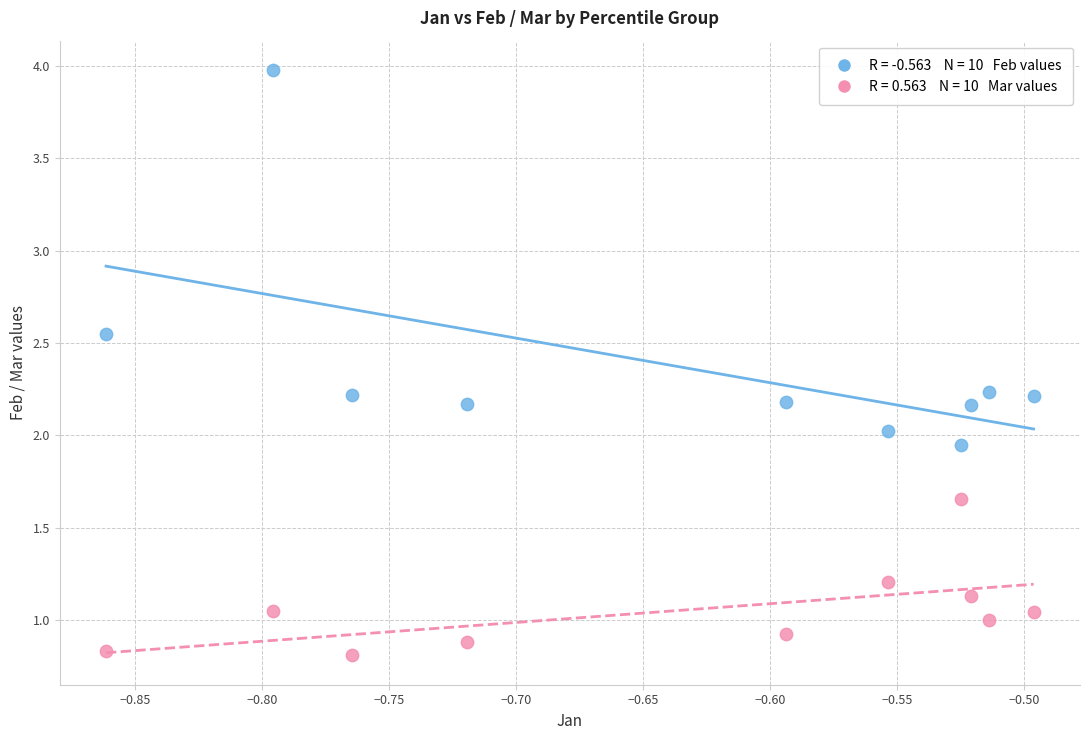

Across all data points, what is the range of Y values (max minus min)?

3.2